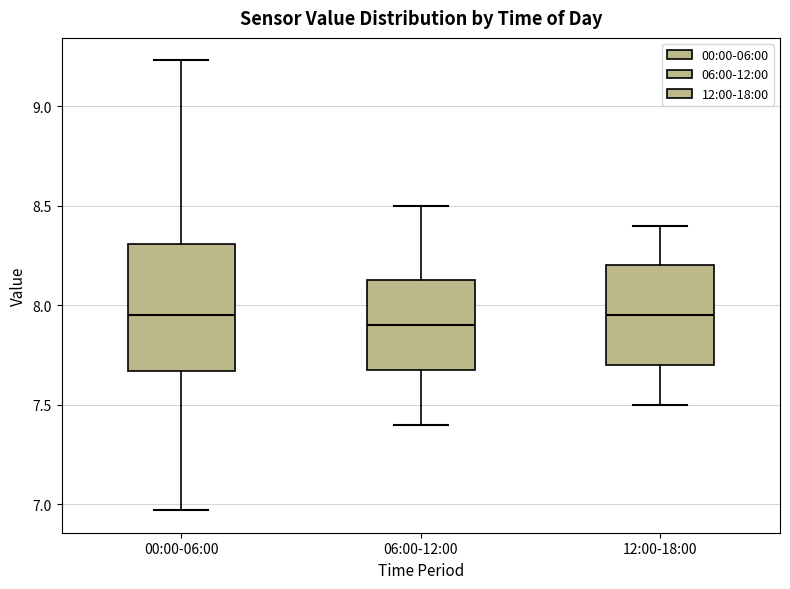

Reading left to right, read every box against the y-axis: the position of its median line, the range the box covers, and the ends of its whiskers. The values are not printed on the chart, so give them approximately, as read against the axis.

00:00-06:00: median 7.95, box 7.65 to 8.30, whiskers 6.95 to 9.25
06:00-12:00: median 7.90, box 7.70 to 8.15, whiskers 7.40 to 8.50
12:00-18:00: median 7.95, box 7.70 to 8.20, whiskers 7.50 to 8.40